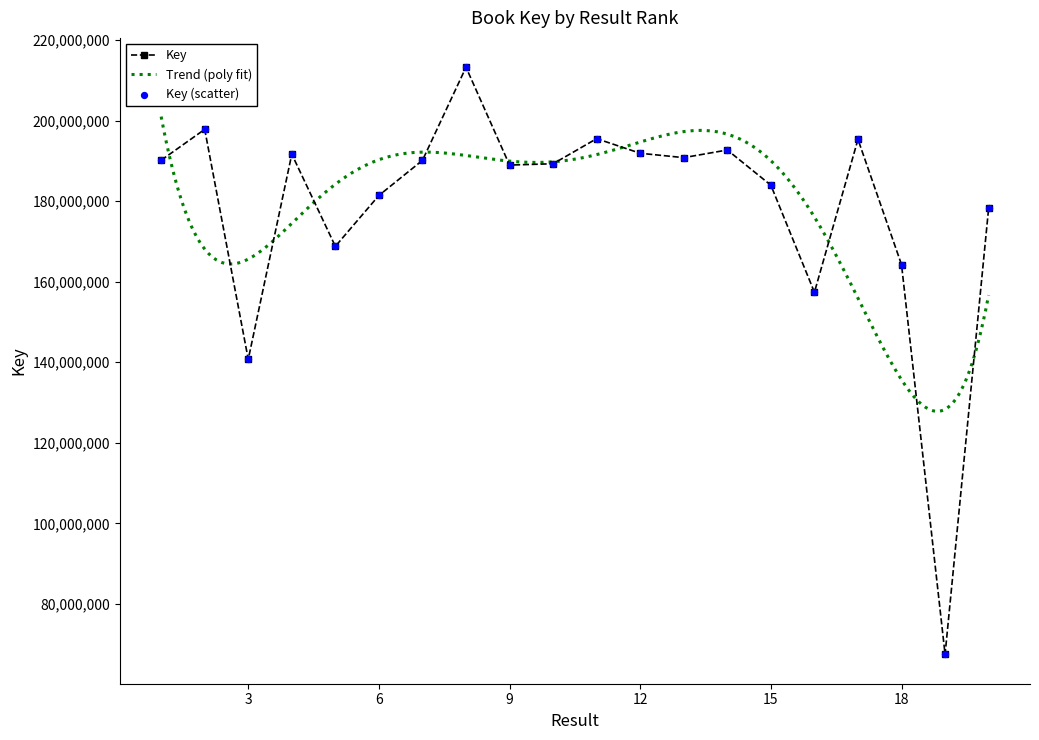

Between 12 and 11, which is larger?

11